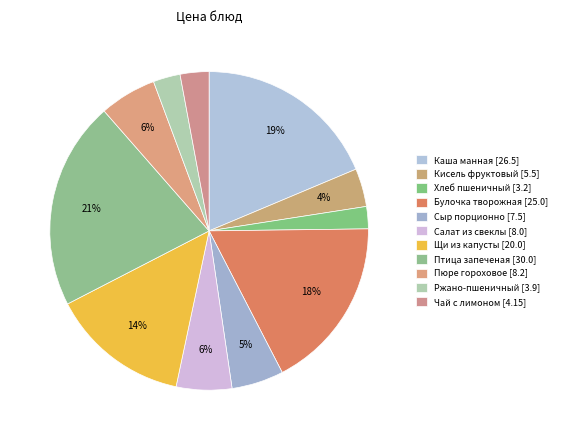

How many segments does this pie chart have?

11